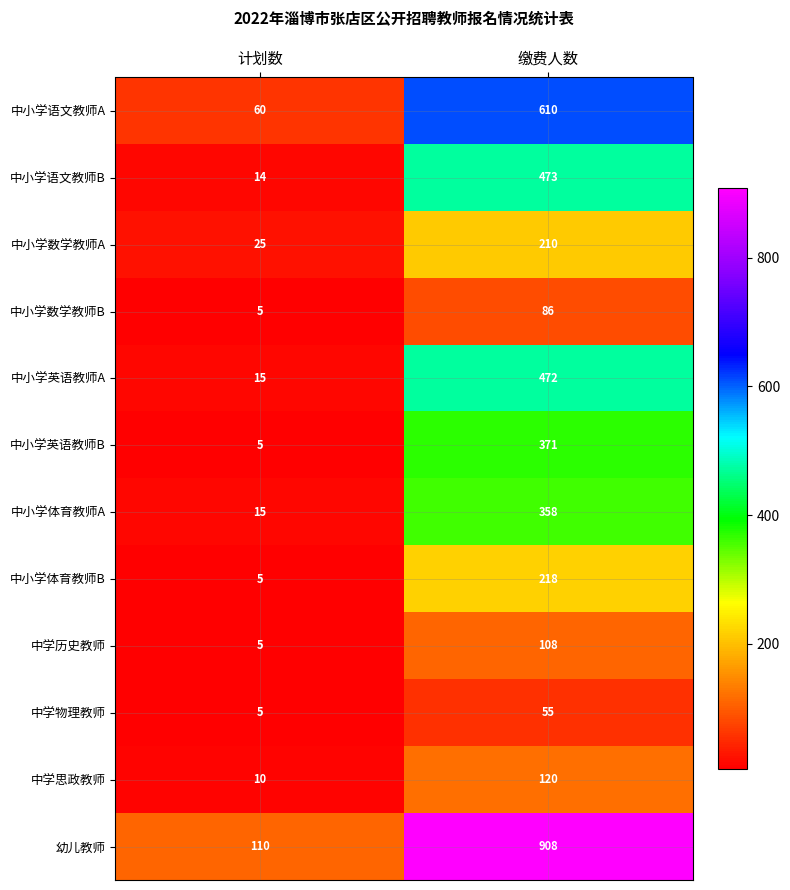

Is it true that 中小学英语教师B equals 5 at 计划数?

True